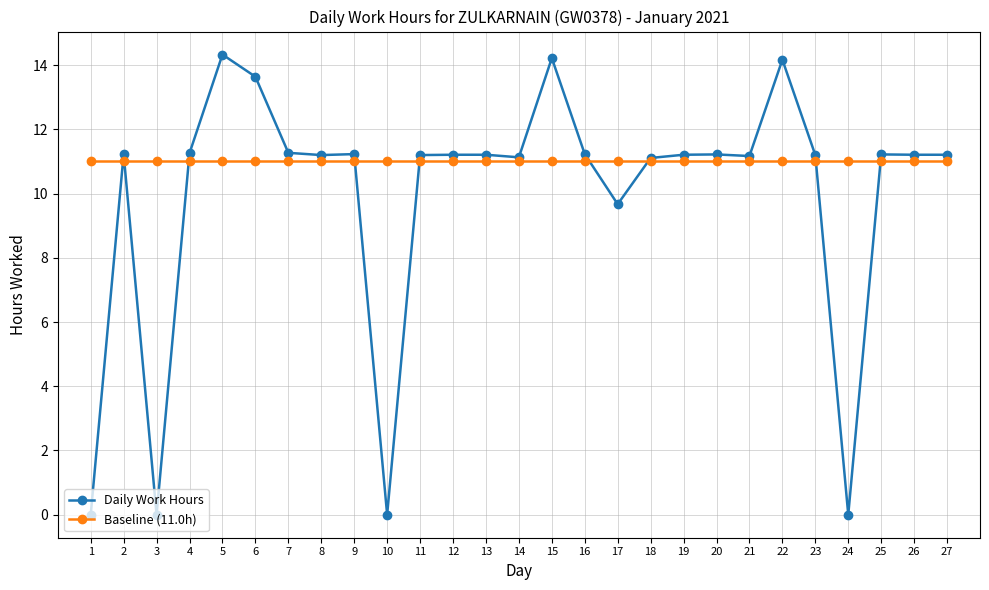

How many lines are shown in the chart?

2